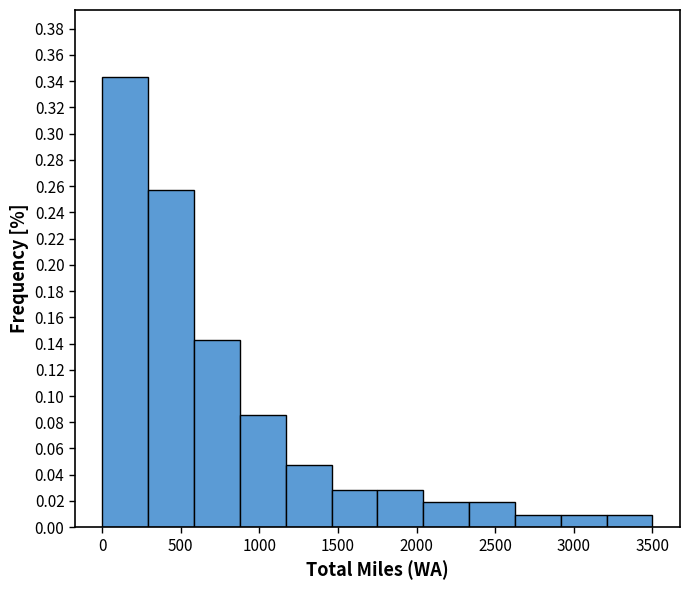

Reading left to right, list every bar in this chart as the range it spans on the x-axis followed by its height. Neither the bar edges nor the heights are printed on the chart, so give them approximately, as read against the axes.

0 to 300: 0.342
300 to 600: 0.258
600 to 900: 0.142
900 to 1150: 0.086
1150 to 1450: 0.048
1450 to 1750: 0.028
1750 to 2050: 0.028
2050 to 2350: 0.020
2350 to 2650: 0.020
2650 to 2900: 0.010
2900 to 3200: 0.010
3200 to 3500: 0.010